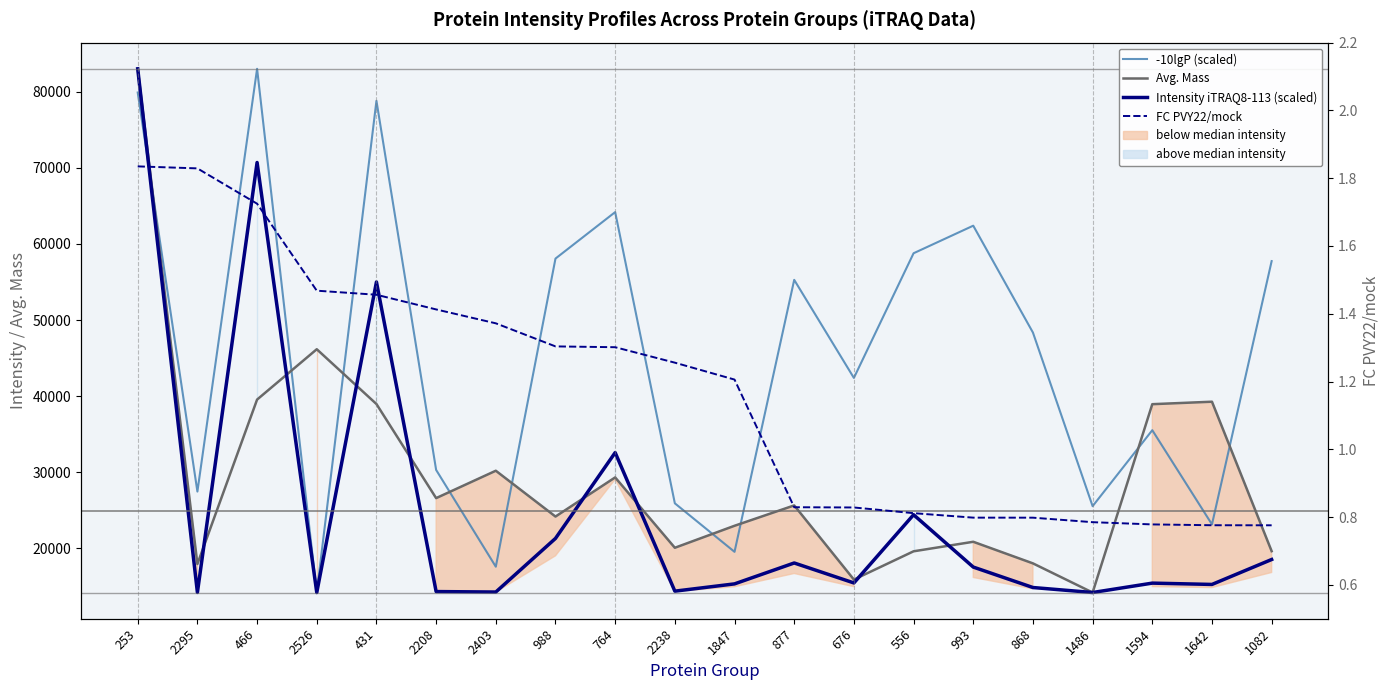

Reading left to right, extract all data points from this chart.

-10lgP (scaled): 79921.2	27439.2	83041.0	14157.0	78830.2	30286.2	17555.7	58082.5	64193.4	25891.5	19510.9	55281.5	42385.4	58781.3	62406.8	48352.3	25517.6	35508.4	23121.1	57748.5
Avg. Mass: 83041.0	17908.0	39535.0	46158.0	38951.0	26575.0	30178.0	24151.0	29298.0	20046.0	22938.0	25616.0	15862.0	19581.0	20834.0	17993.0	14157.0	38931.0	39256.0	19598.0
Intensity iTRAQ8-113 (scaled): 83041.0	14171.2	70720.0	14157.0	55005.2	14284.5	14223.5	21277.3	32565.4	14340.4	15296.5	18045.8	15420.0	24390.8	17508.7	14818.0	14161.2	15396.4	15223.1	18503.3
FC PVY22/mock: 1.8	1.8	1.7	1.5	1.5	1.4	1.4	1.3	1.3	1.3	1.2	0.8	0.8	0.8	0.8	0.8	0.8	0.8	0.8	0.8